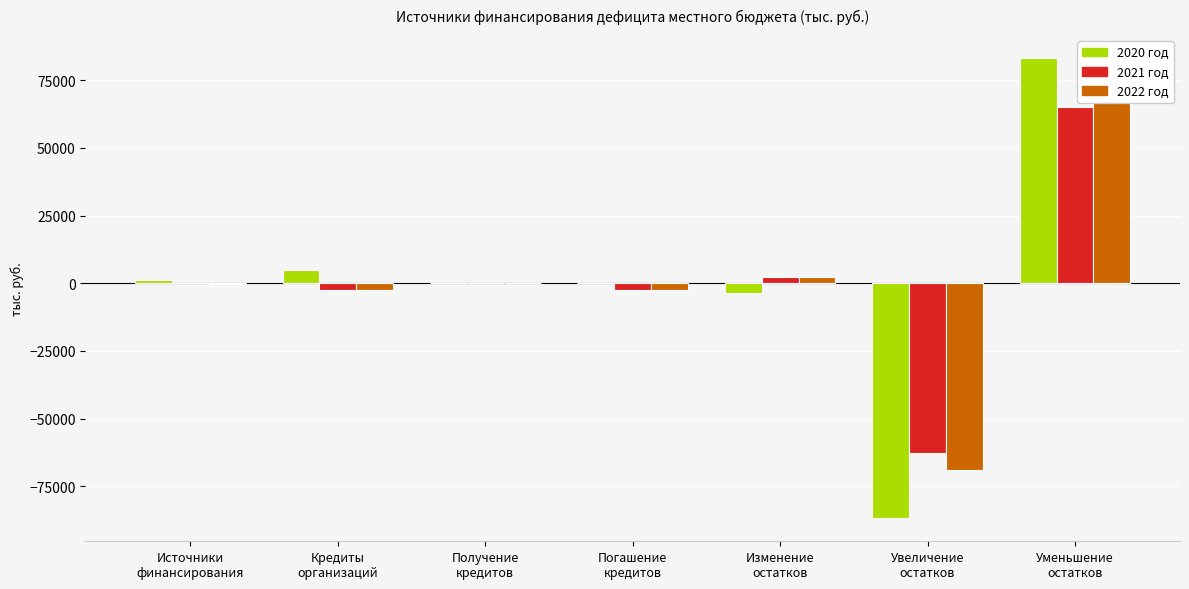

What is the difference between the maximum and minimum values in the 2022 год series?

140498.9